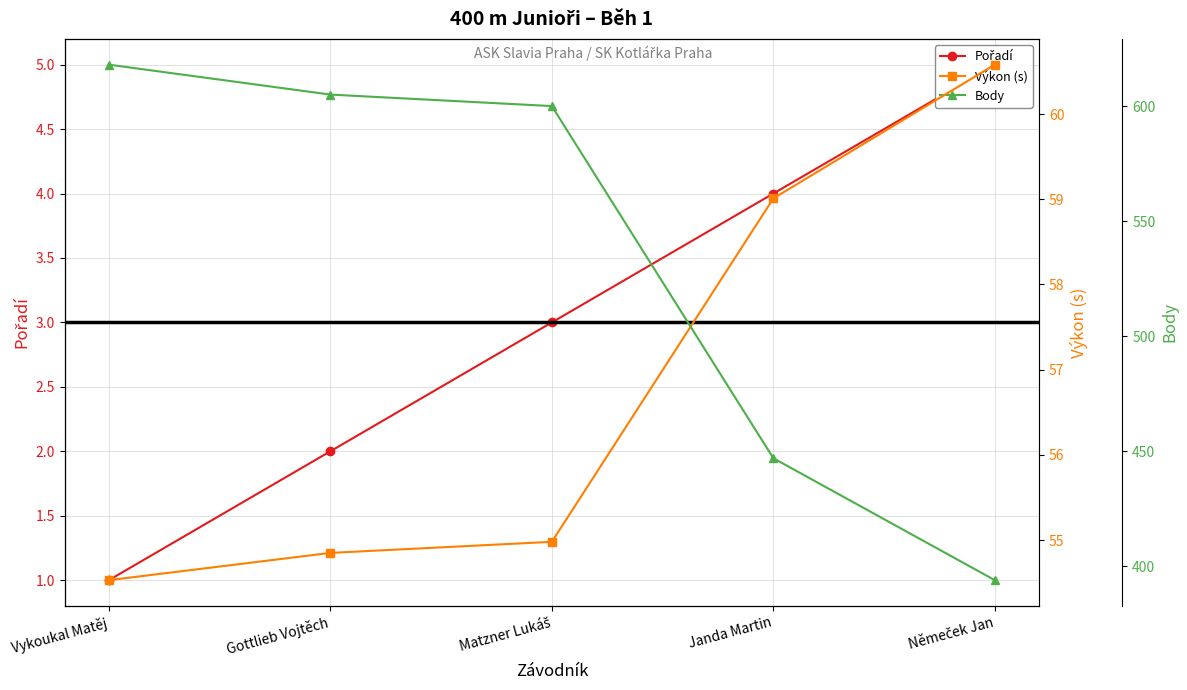

How many Pořadí values are between 2 and 4?

3